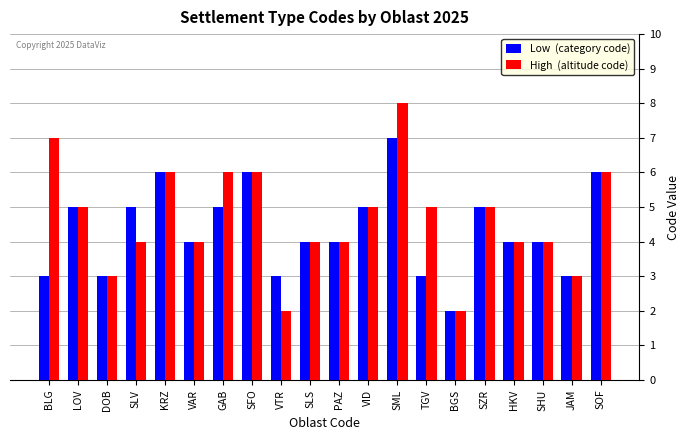

Which category has the highest value across all series?

SML